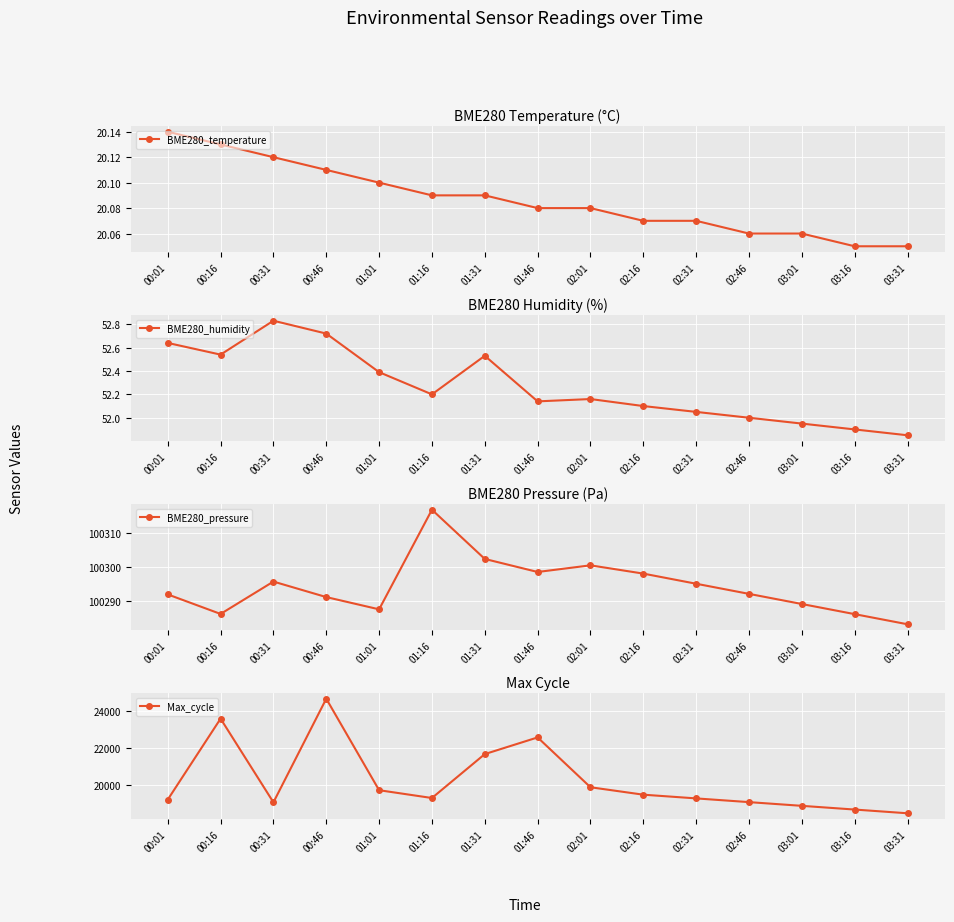

At which label does BME280_humidity reach its peak?

00:31